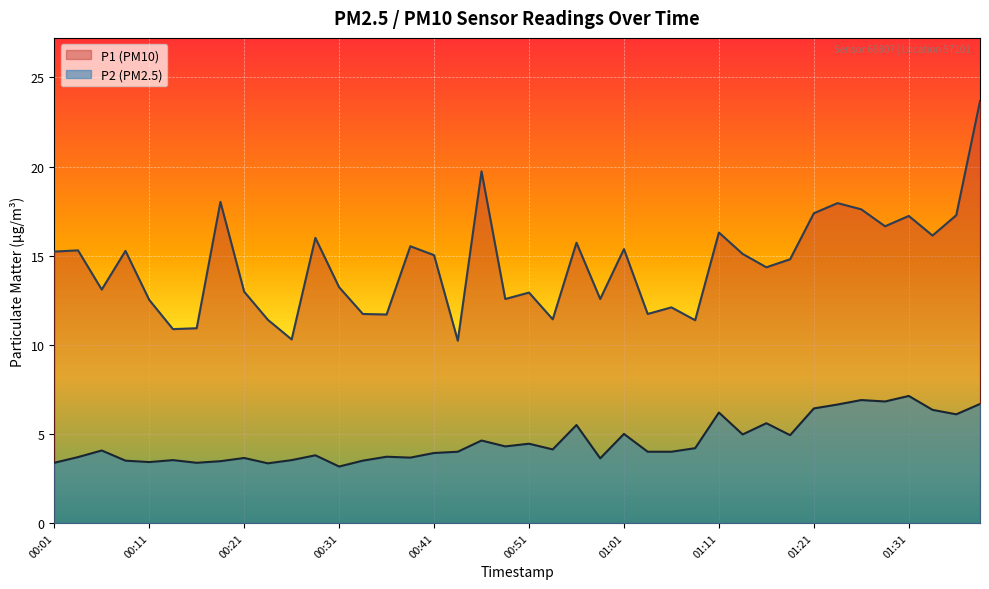

Rank the series by their average value, from highest to lowest.

P1 (PM10), P2 (PM2.5)